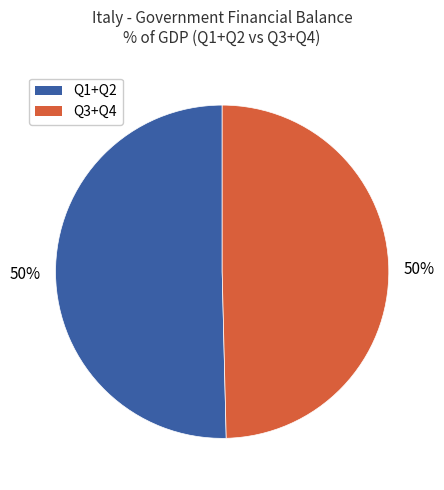

What percentage is the Q3+Q4 slice, to the nearest percent?

50%